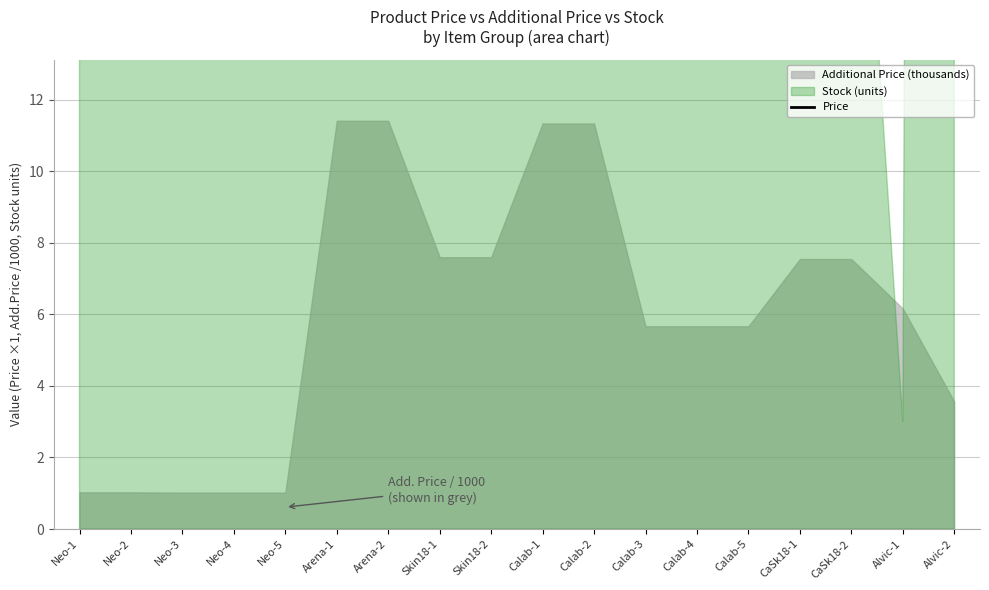

At which label does the data first exceed 689?

Neo-1